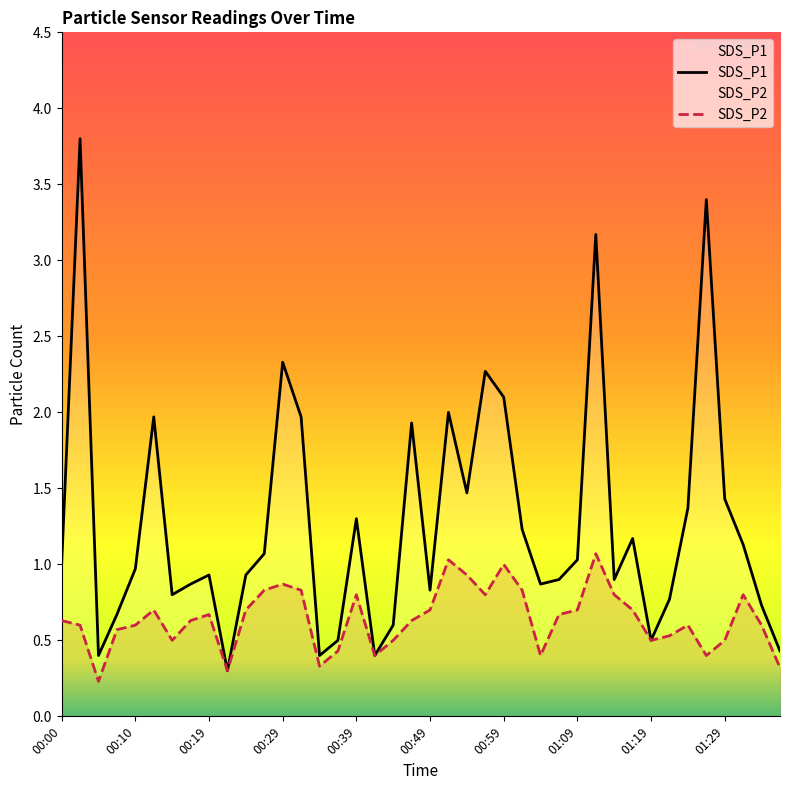

At 00:19, list the series in order from smallest to largest.

SDS_P2, SDS_P1